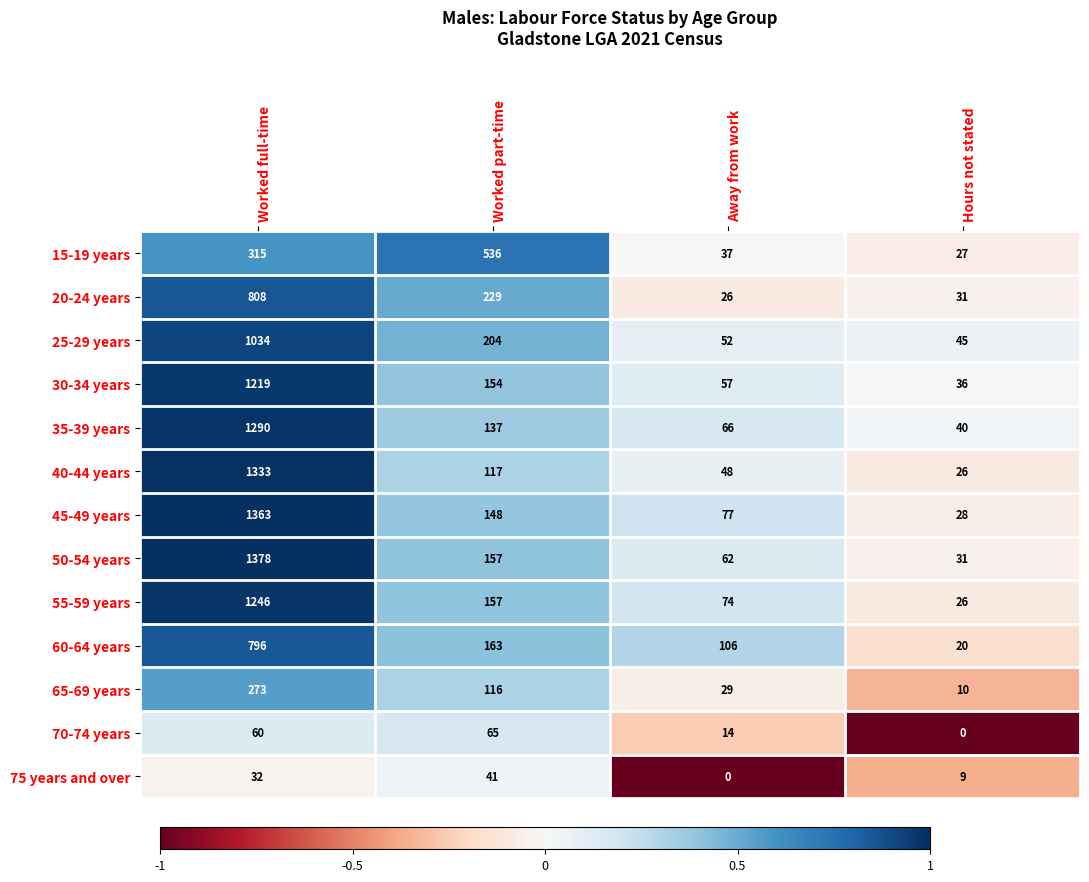

Rank the series by their maximum value, from highest to lowest.

50-54 years, 45-49 years, 40-44 years, 35-39 years, 55-59 years, 30-34 years, 25-29 years, 20-24 years, 60-64 years, 15-19 years, 65-69 years, 70-74 years, 75 years and over